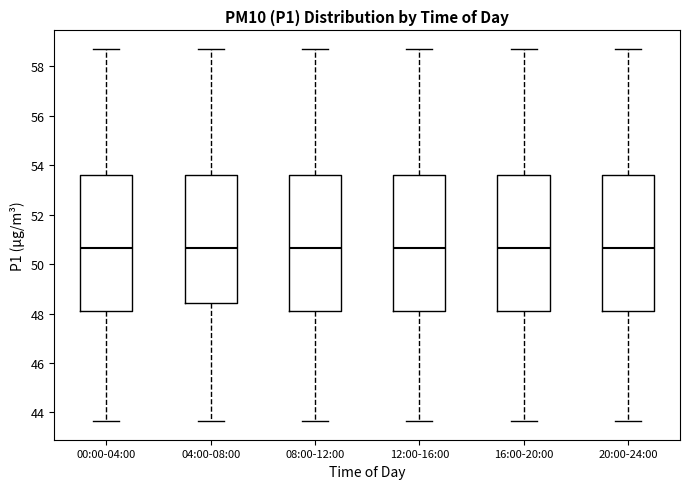

Reading left to right, read every box against the y-axis: the position of its median line, the range the box covers, and the ends of its whiskers. The values are not printed on the chart, so give them approximately, as read against the axis.

00:00-04:00: median 50.6, box 48.2 to 53.6, whiskers 43.6 to 58.8
04:00-08:00: median 50.6, box 48.4 to 53.6, whiskers 43.6 to 58.8
08:00-12:00: median 50.6, box 48.2 to 53.6, whiskers 43.6 to 58.8
12:00-16:00: median 50.6, box 48.2 to 53.6, whiskers 43.6 to 58.8
16:00-20:00: median 50.6, box 48.2 to 53.6, whiskers 43.6 to 58.8
20:00-24:00: median 50.6, box 48.2 to 53.6, whiskers 43.6 to 58.8